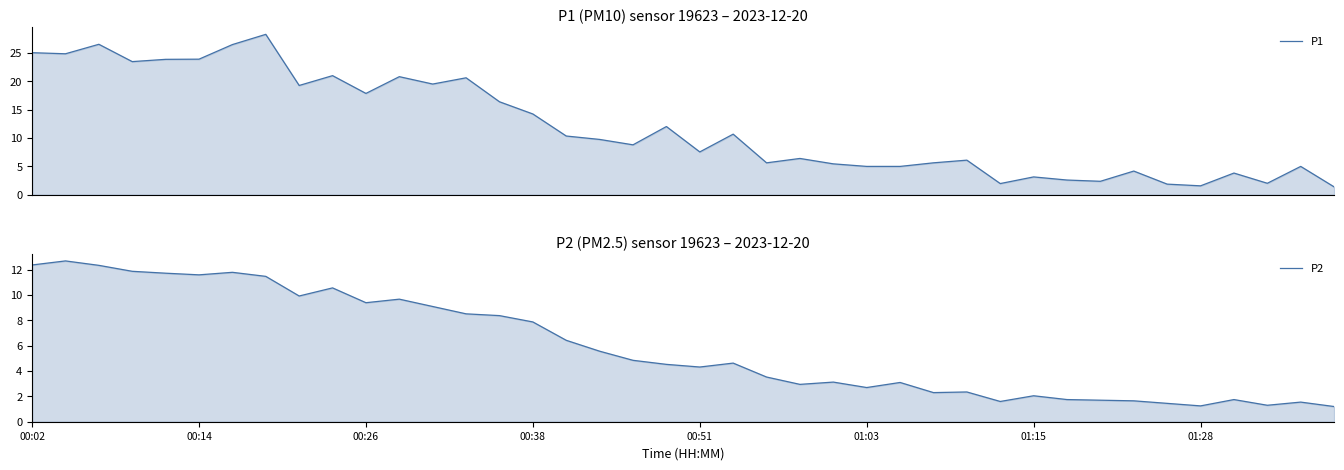

True or false: P2 and P1 intersect in this chart.

False